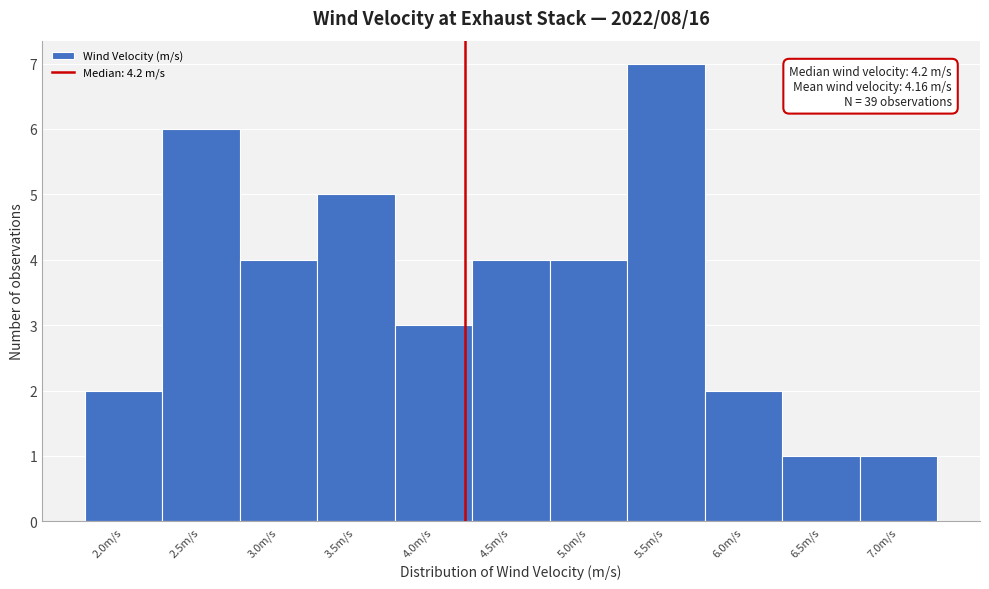

Which range on the x-axis has the tallest bar?

5.25 to 5.75